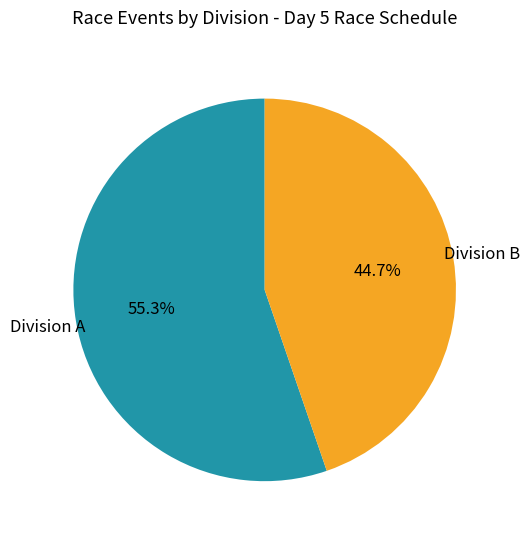

Is there any slice that represents more than half of the pie?

Yes